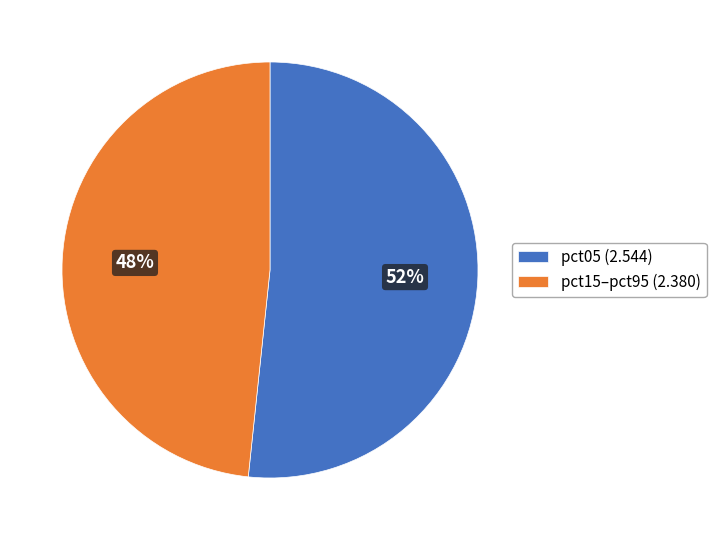

To the nearest percent, what is the combined percentage of pct05 (2.544) and pct15–pct95 (2.380)?

100%